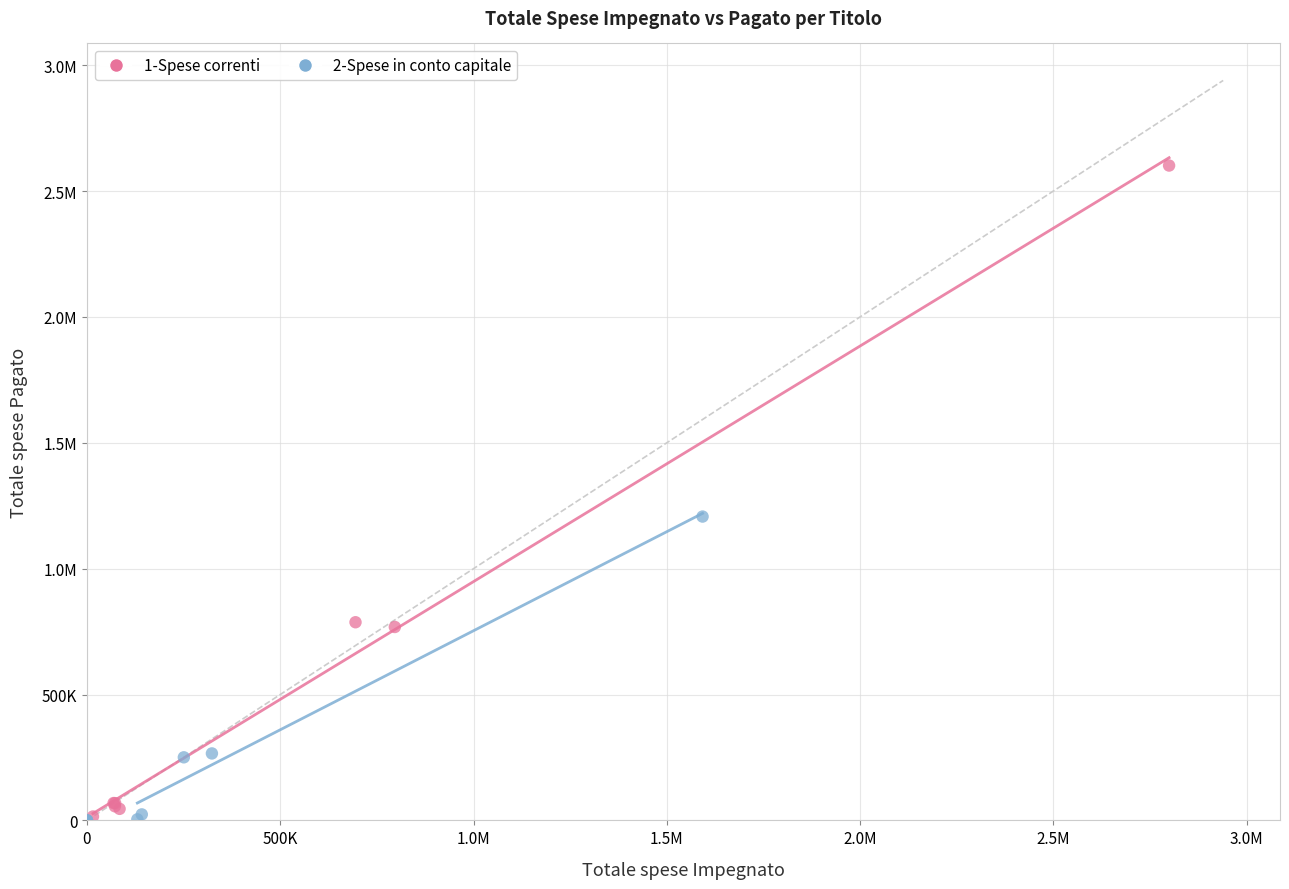

What are all the series names shown in the legend?

1-Spese correnti, 2-Spese in conto capitale